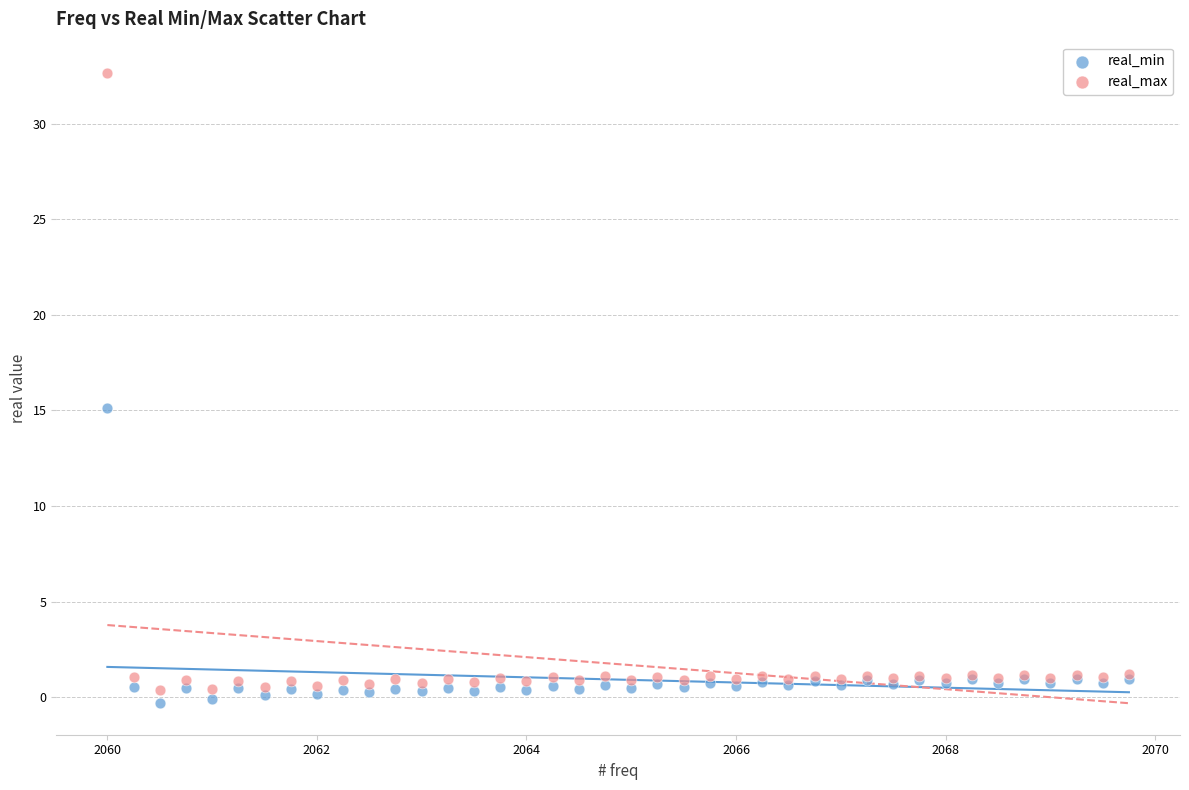

Which series has the widest spread of Y values?

real_max